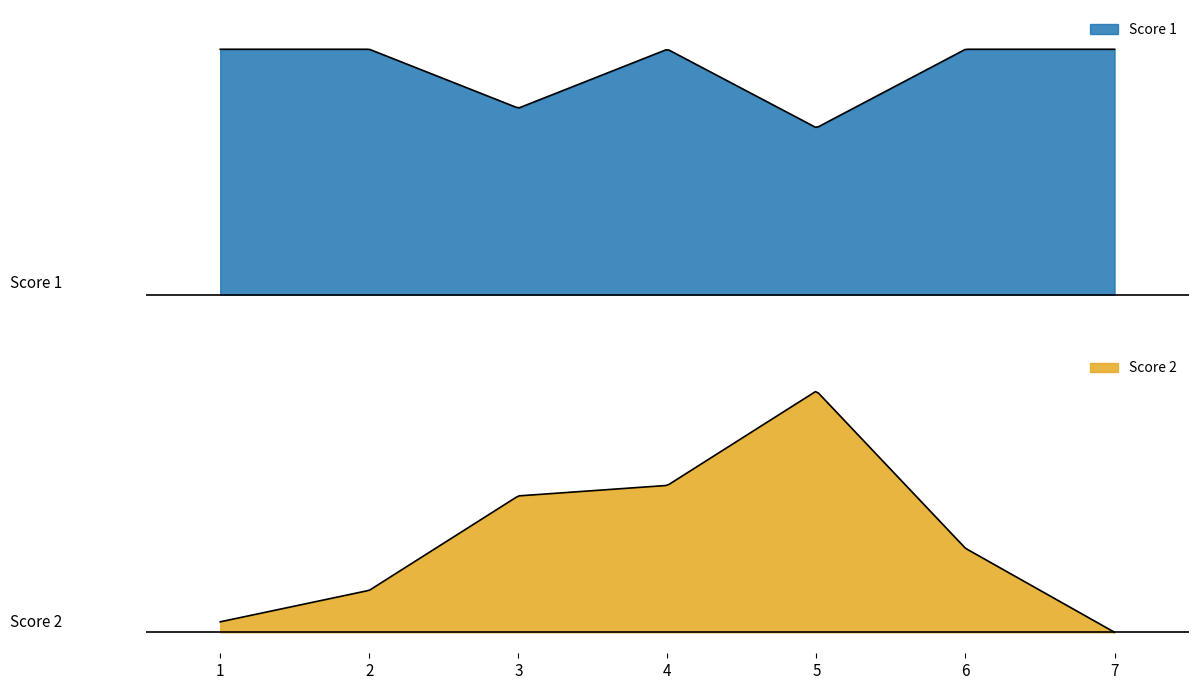

How many data points in Score 2 are above 8?

3